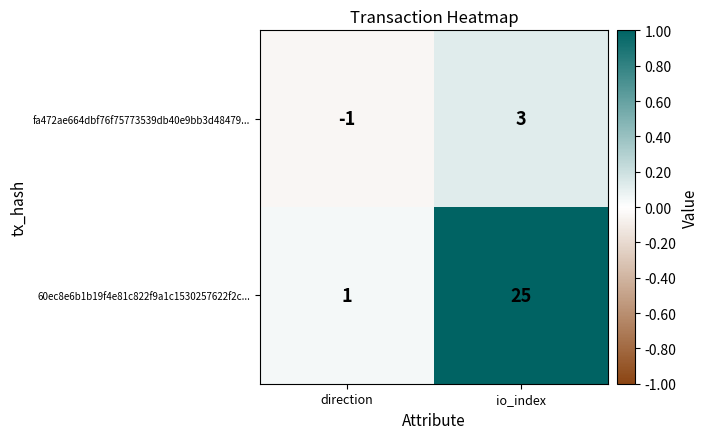

Reading left to right, what are all the values shown in this chart?

fa472ae664dbf76f75773539db40e9bb3d48479...: direction=-1	io_index=3
60ec8e6b1b19f4e81c822f9a1c1530257622f2c...: direction=1	io_index=25